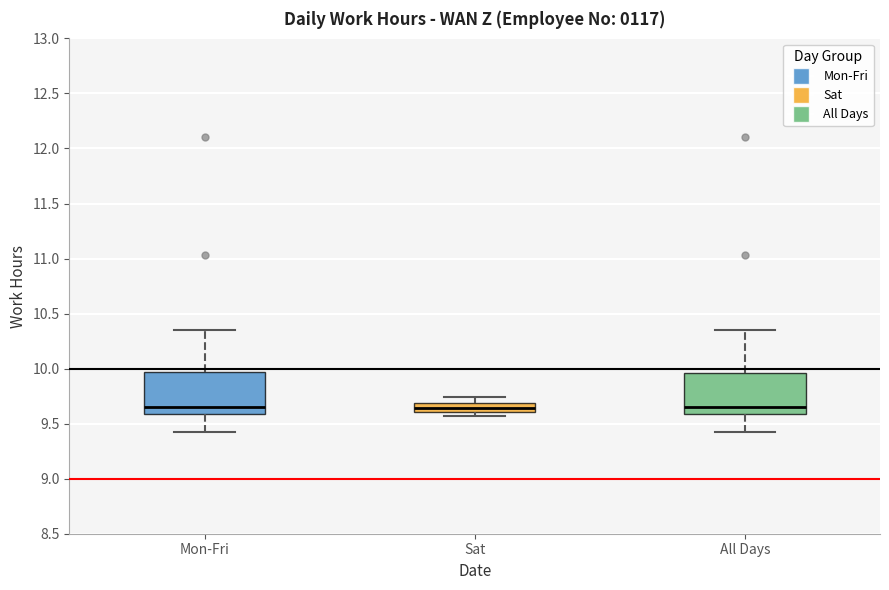

Reading left to right, read every box against the y-axis: the position of its median line, the range the box covers, and the ends of its whiskers. The values are not printed on the chart, so give them approximately, as read against the axis.

Mon-Fri: median 9.65, box 9.60 to 9.95, whiskers 9.40 to 10.35
Sat: median 9.65, box 9.60 to 9.70, whiskers 9.55 to 9.75
All Days: median 9.65, box 9.60 to 9.95, whiskers 9.40 to 10.35